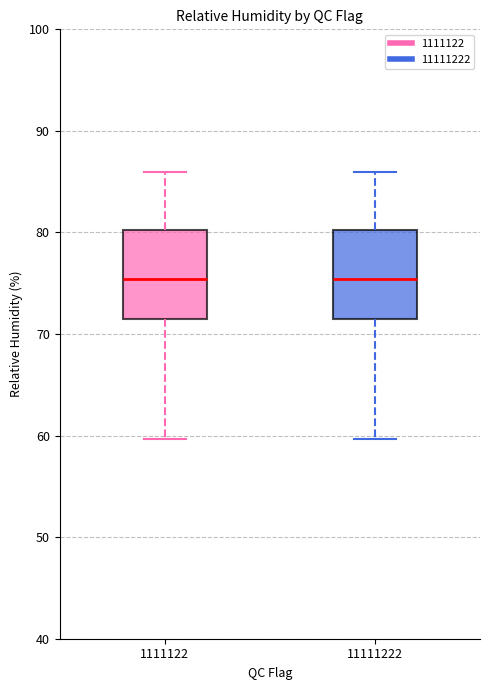

Reading left to right, read every box against the y-axis: the position of its median line, the range the box covers, and the ends of its whiskers. The values are not printed on the chart, so give them approximately, as read against the axis.

1111122: median 75, box 72 to 80, whiskers 60 to 86
11111222: median 75, box 72 to 80, whiskers 60 to 86